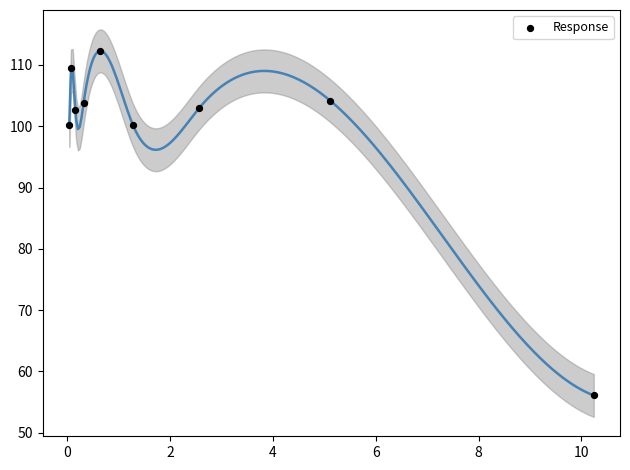

What is the range of X values (max minus min)?

10.2